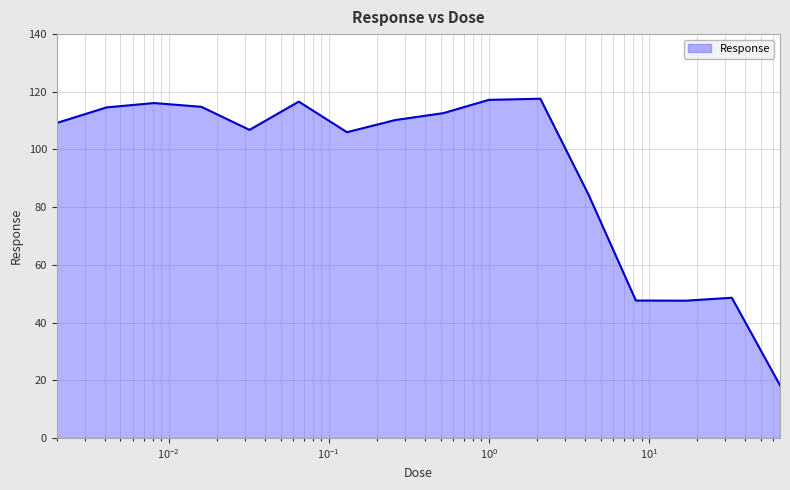

Which category has the highest value across all series?

2.1